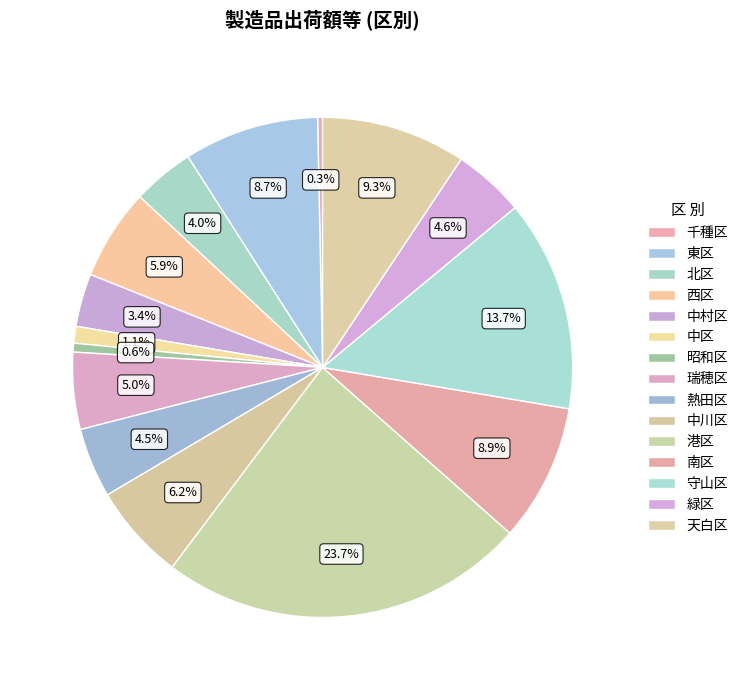

Approximately how many times larger is the value at 中村区 compared to 昭和区?

6.0